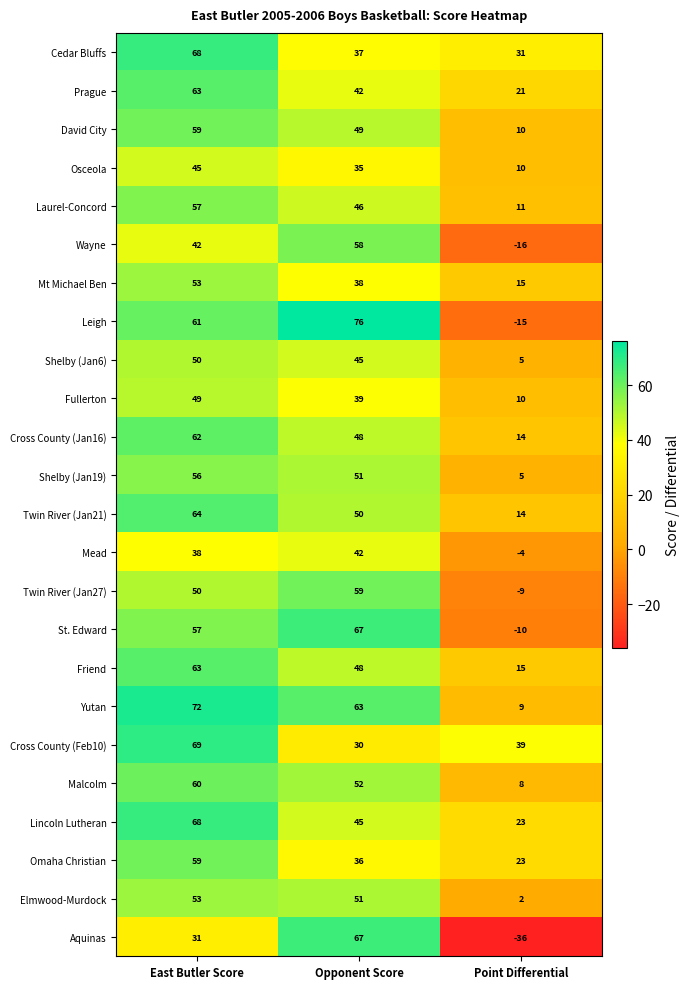

What is the difference between the highest and lowest values at Point Differential?

75